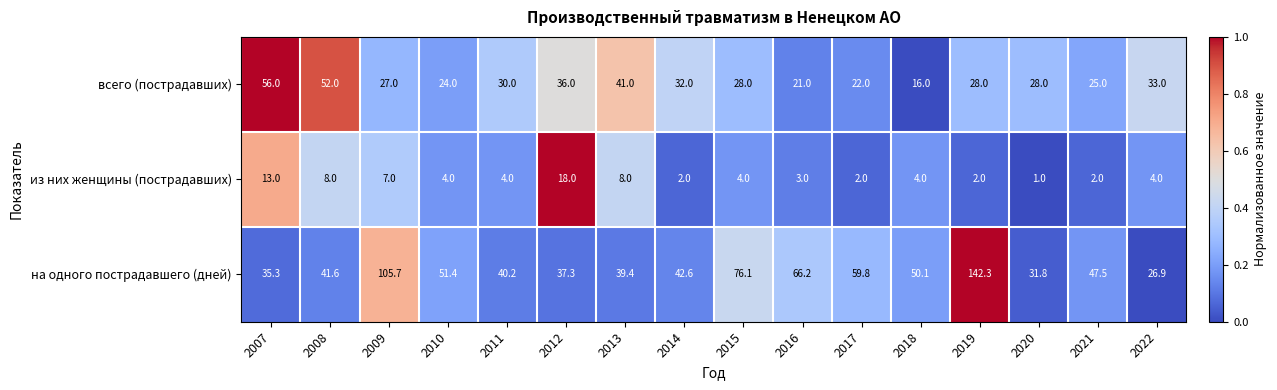

At which category does the chart reach its minimum across all series?

2020